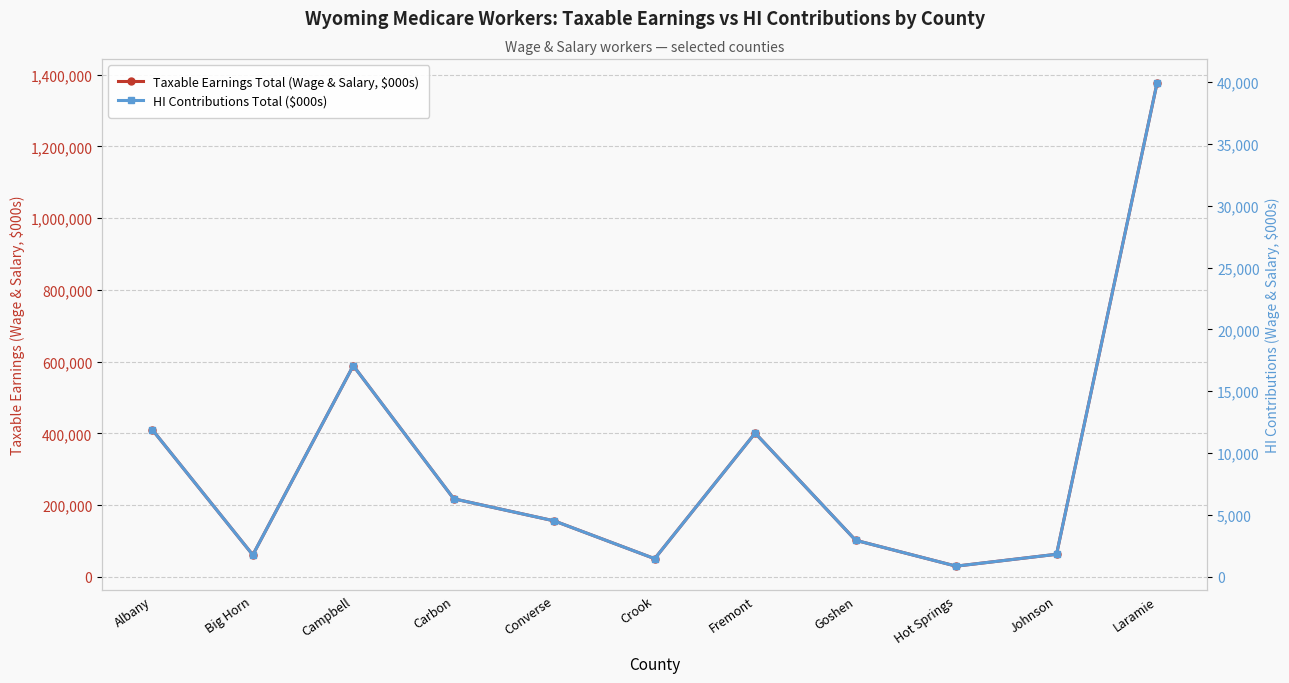

How many series are shown in this chart?

2